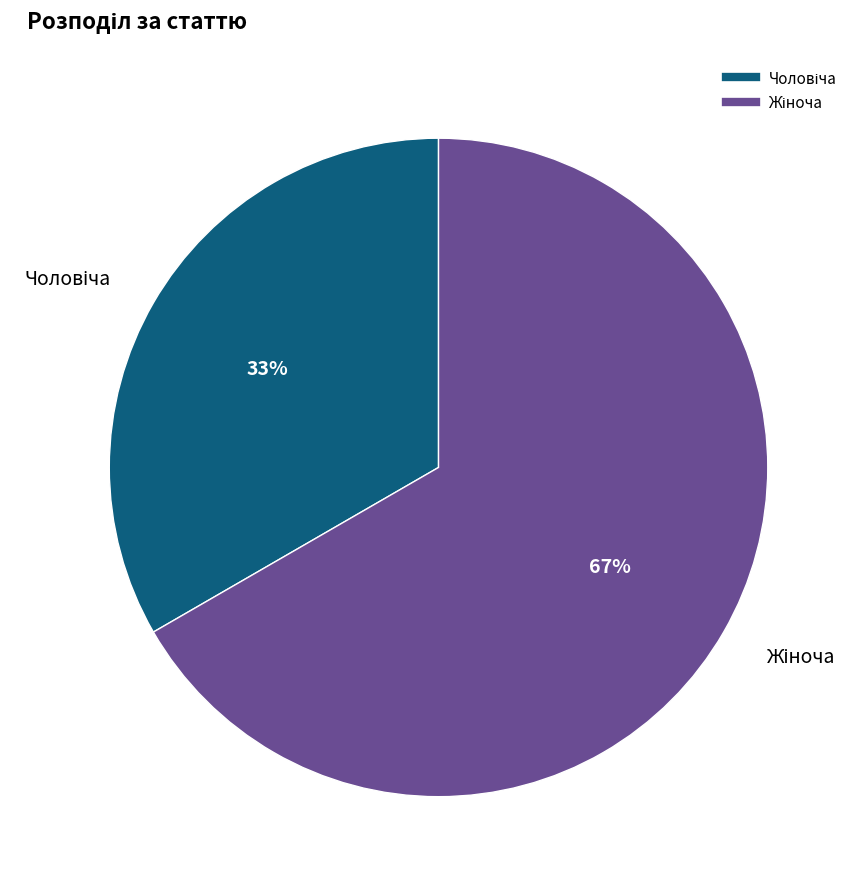

Does any single category account for the majority?

Yes